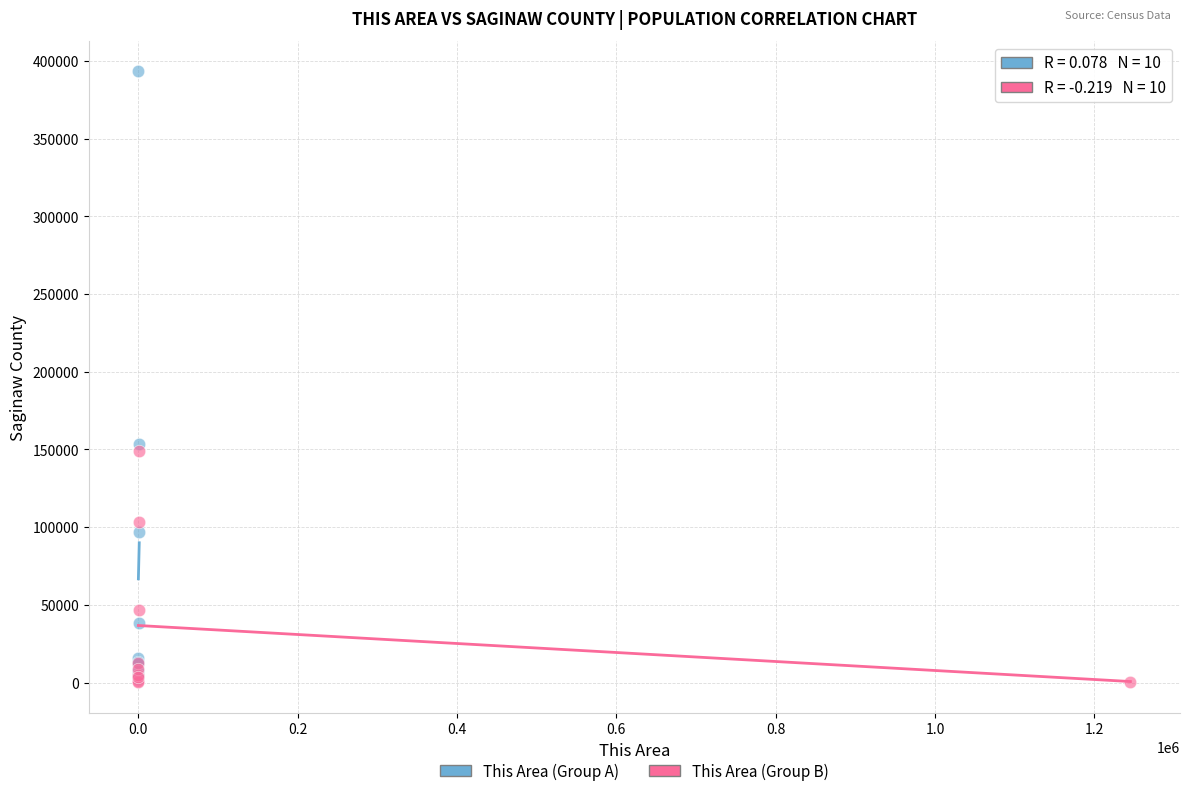

What are all the series names shown in the legend?

This Area (Group A), This Area (Group B)